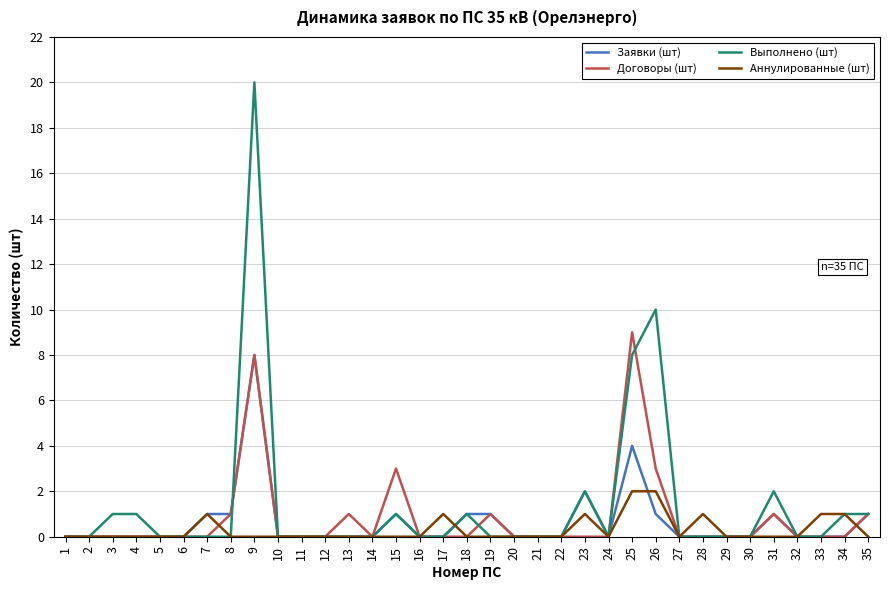

Count the number of categories in the chart.

35